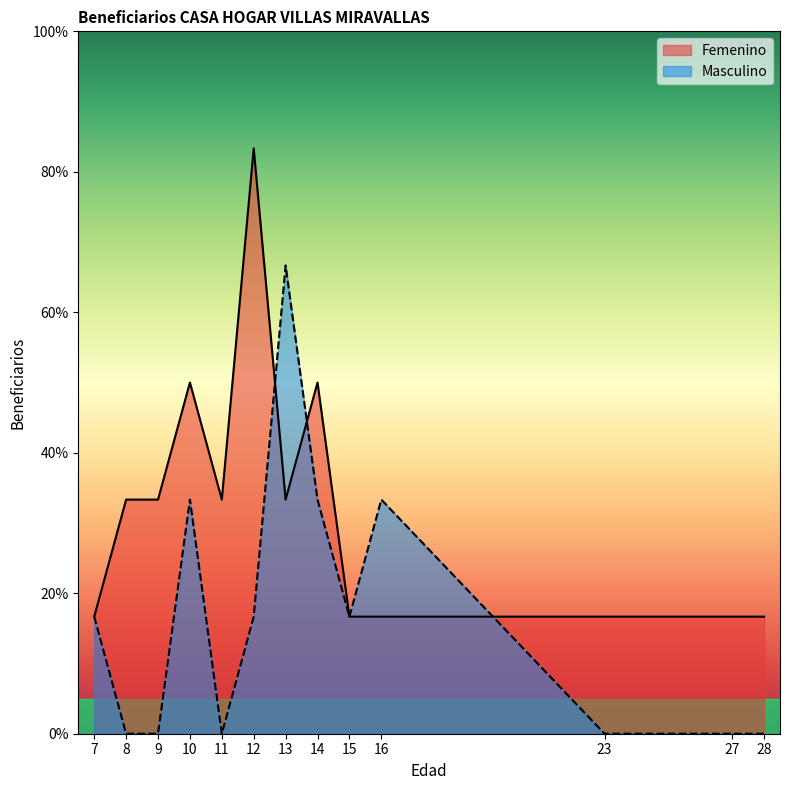

Between 9 and 28, which is larger?

9